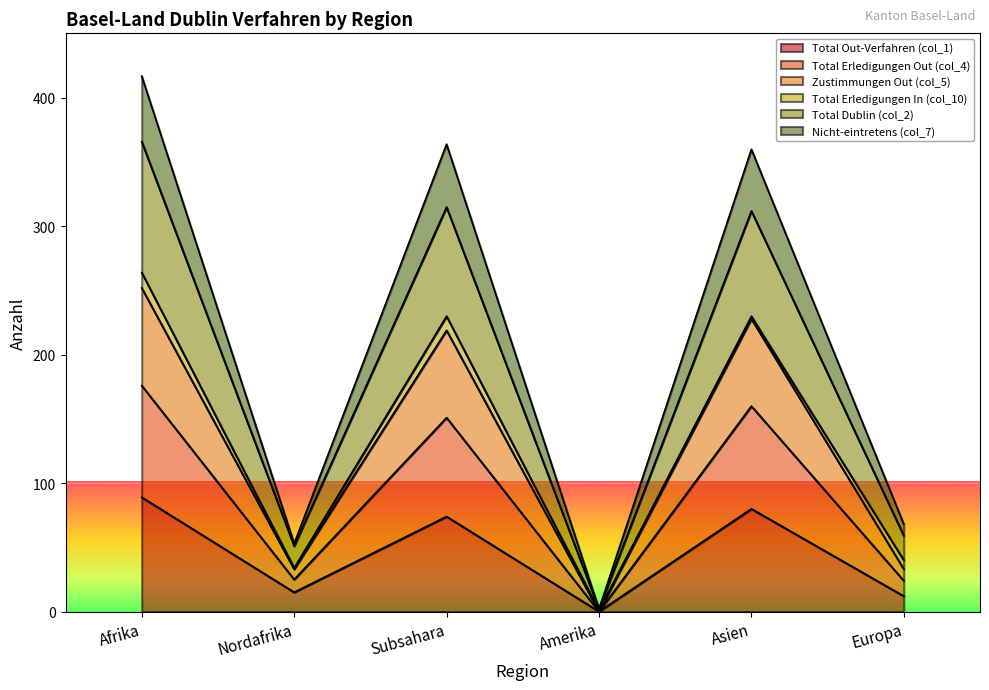

What position from the right is Afrika?

6